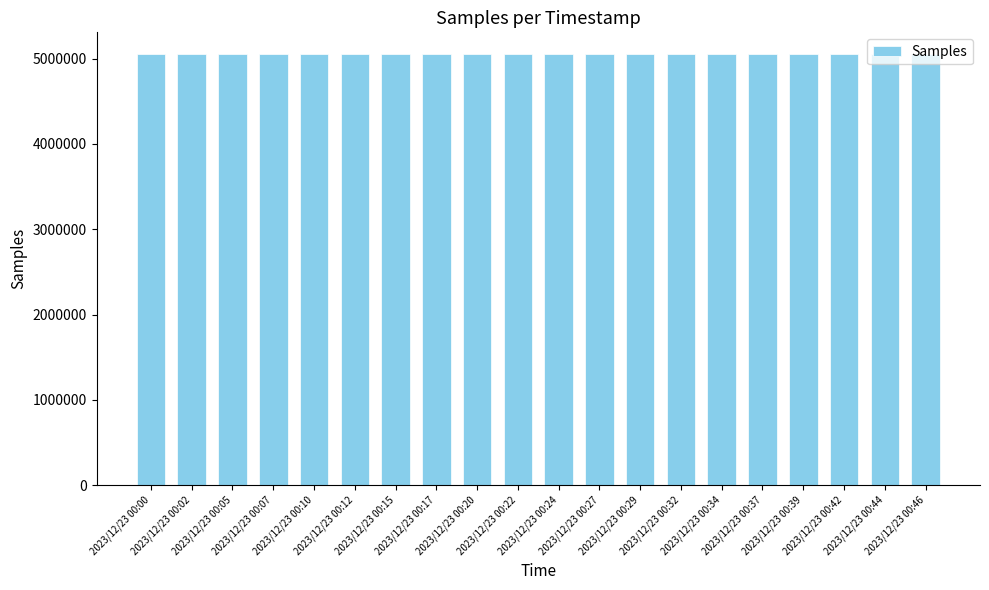

What is the minimum value shown in the chart?

5053727